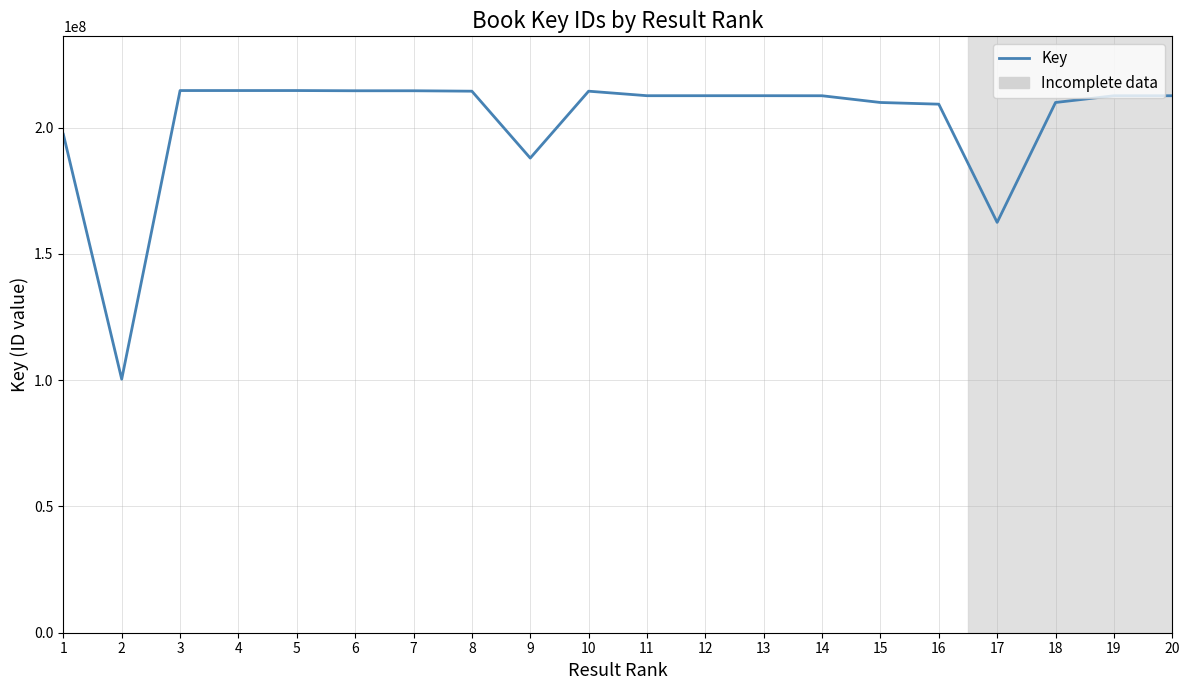

At which label does the data first exceed 212650981?

3